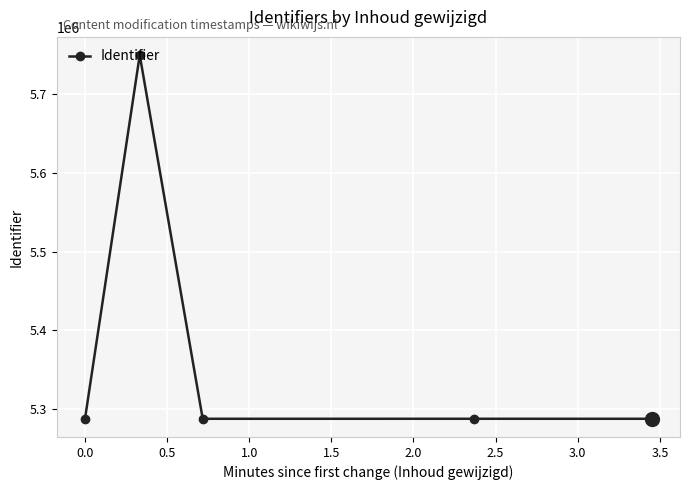

How many interior local valleys (lower than both neighbors) does the data have?

1